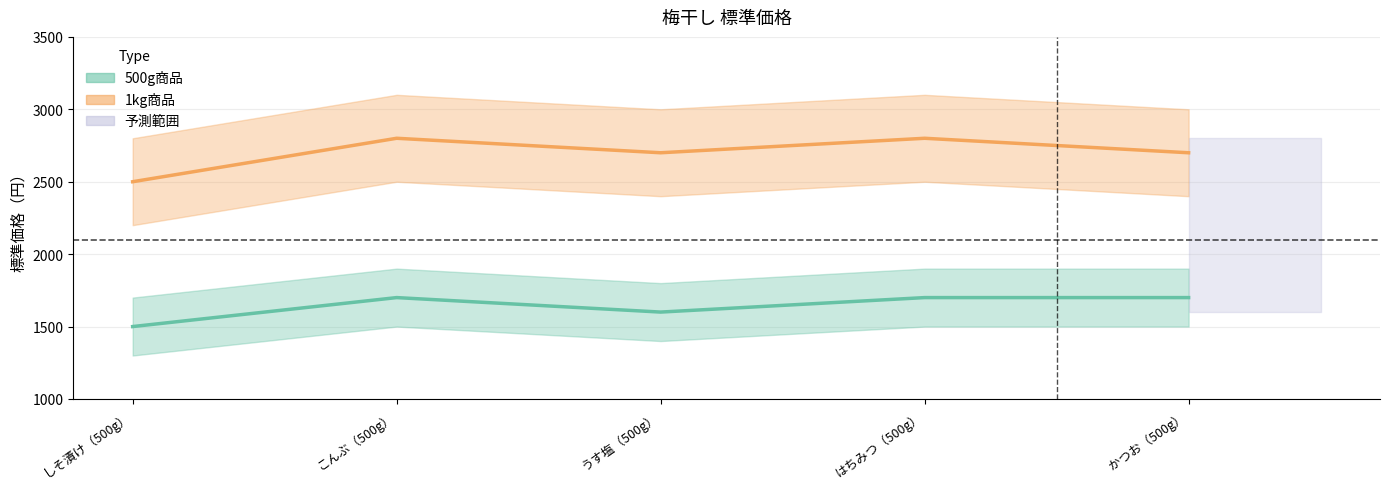

After their last crossing, which series has the higher values: 1kg商品 or 500g商品?

1kg商品